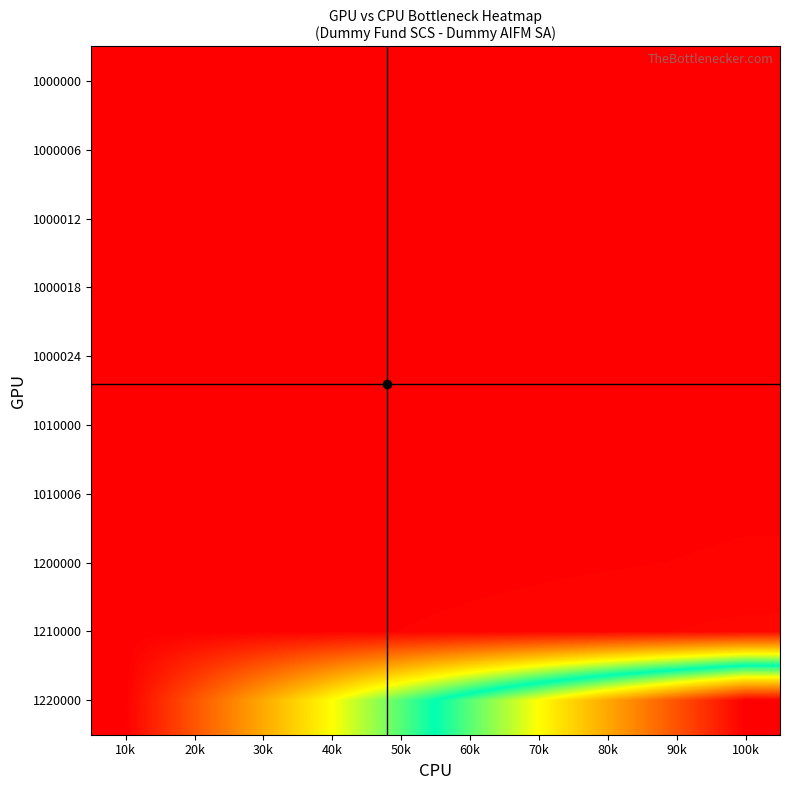

At 100k, list the series in order from largest to smallest.

1220000, 1210000, 1200000, 1010006, 1010000, 1000024, 1000018, 1000012, 1000006, 1000000